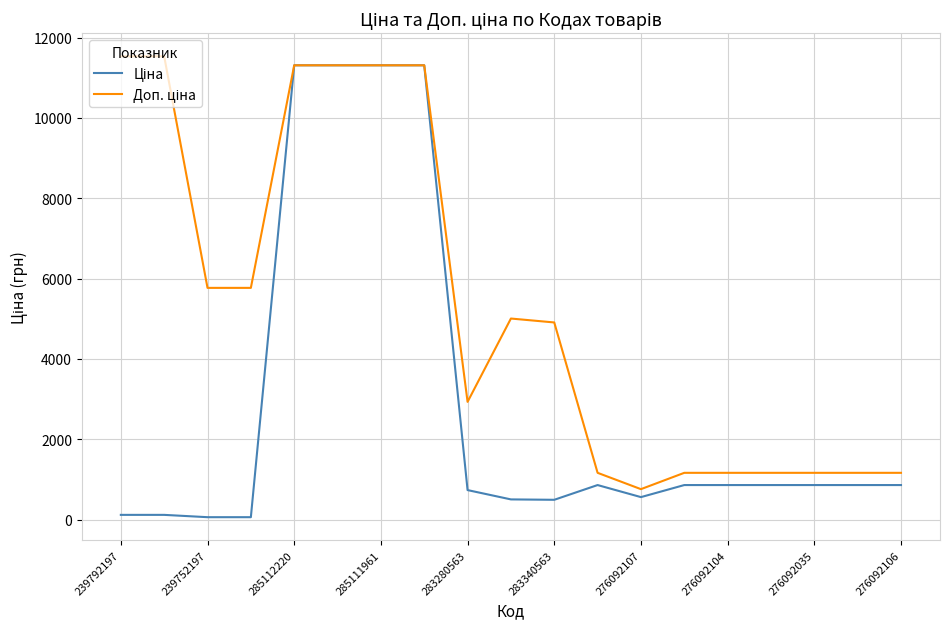

What is the maximum value shown in the chart?

11537.0